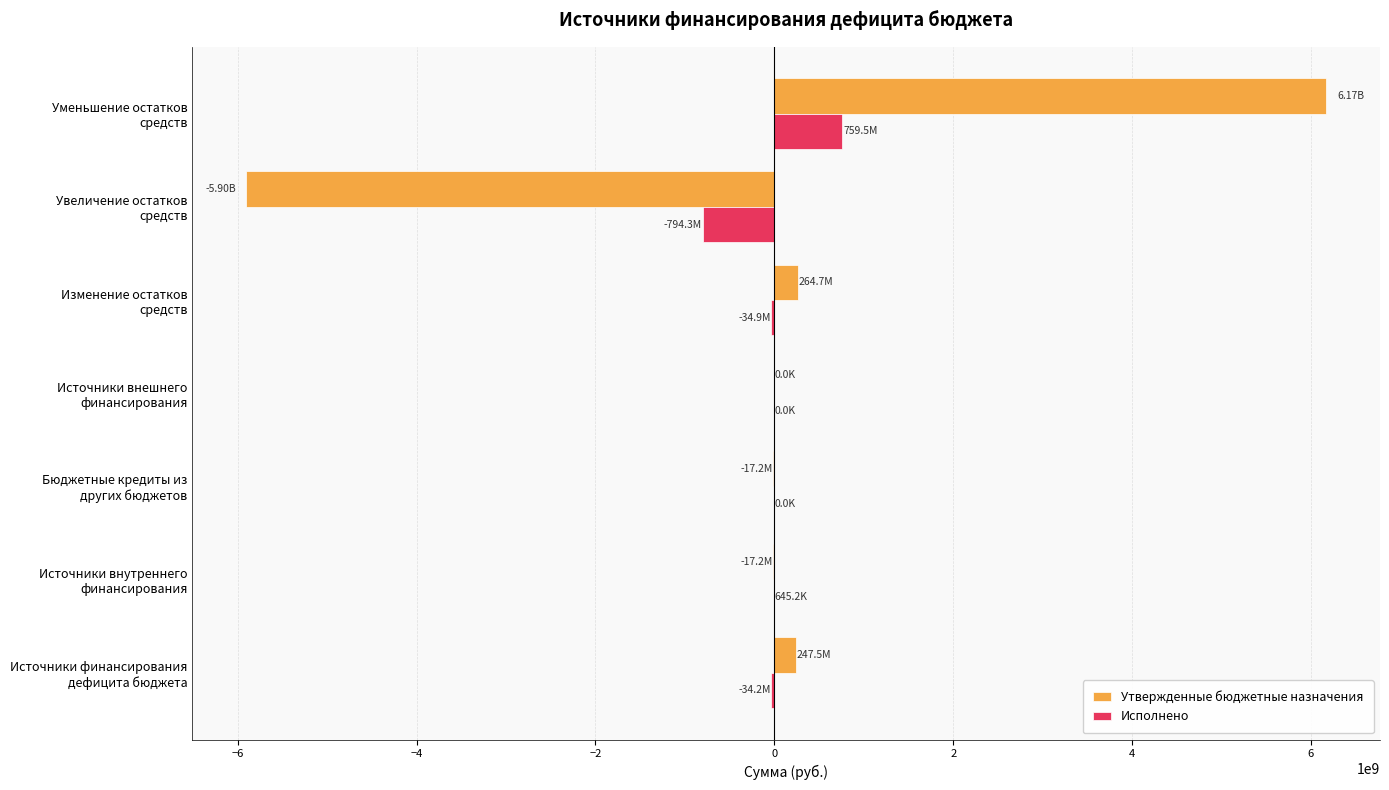

What is the sum of all Исполнено values?

-103310455.9